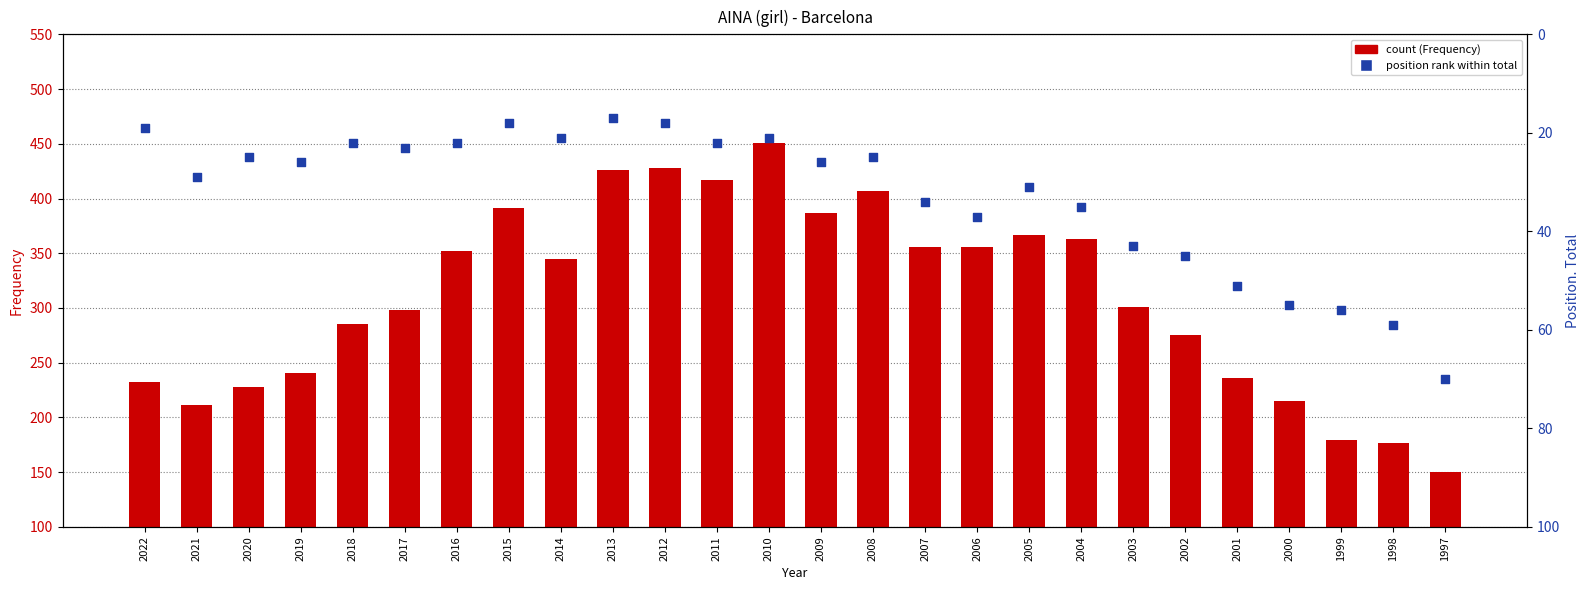

Which series has the widest spread of Y values?

Frequency (count)